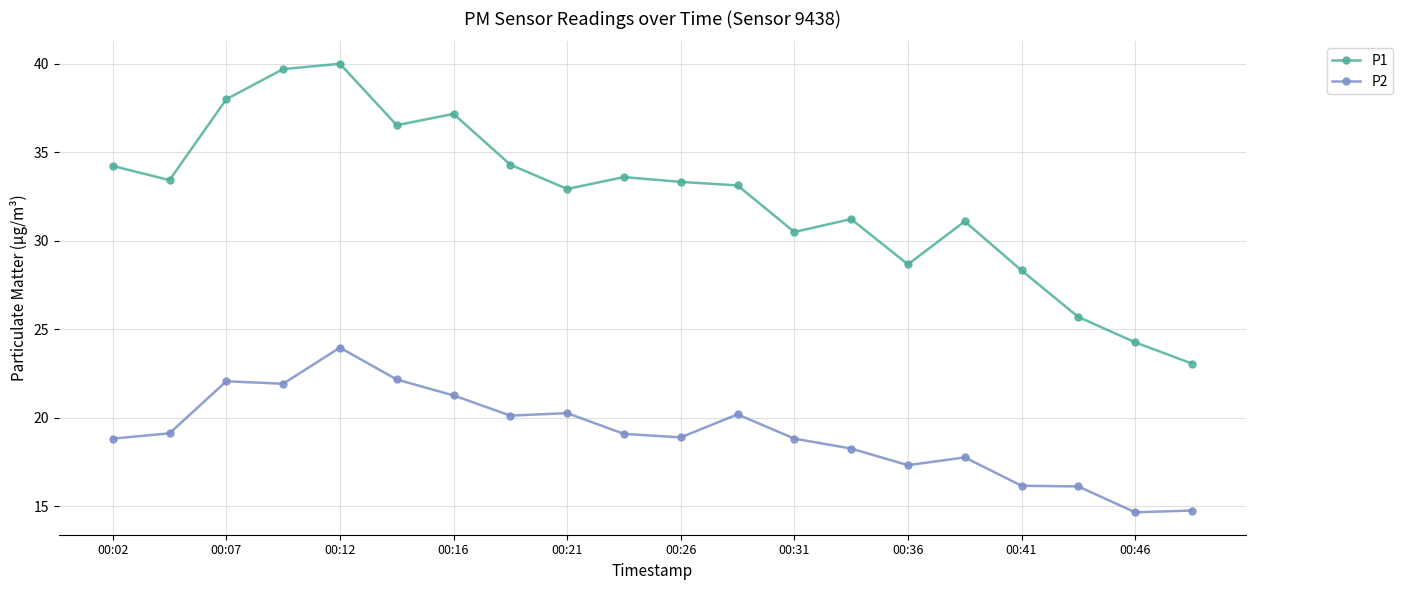

Does the chart have visible grid lines?

Yes